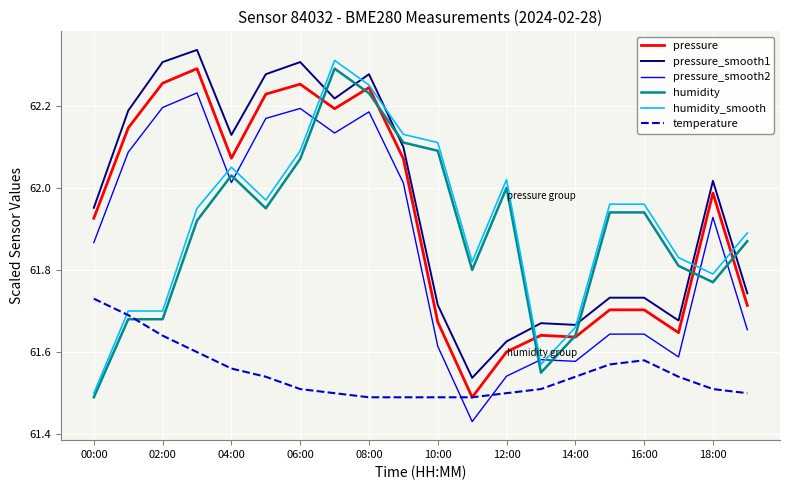

True or false: pressure_smooth1 and pressure_smooth2 intersect in this chart.

False